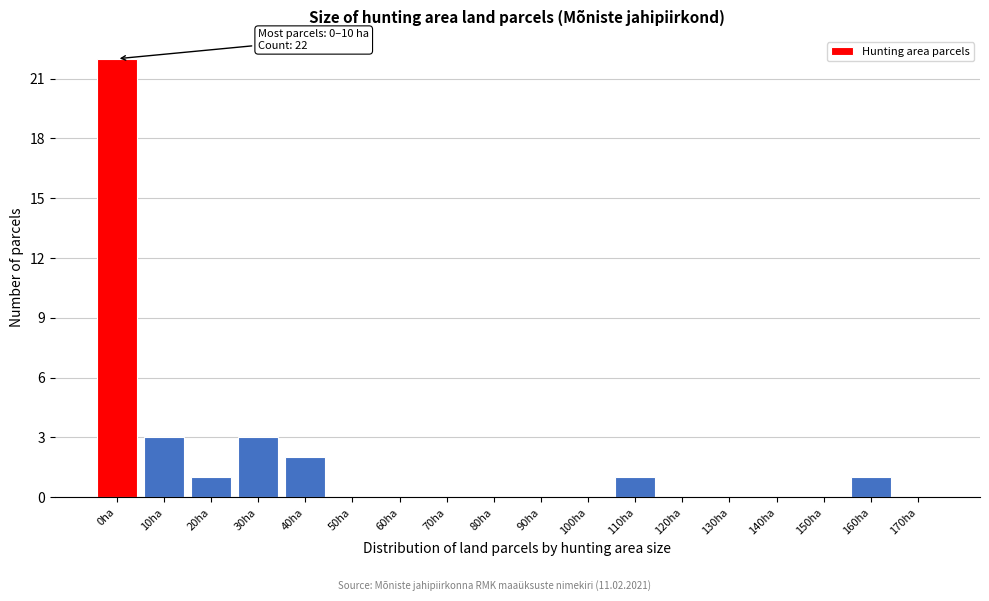

Reading right to left, list all the values displayed in this chart.

170ha=0	160ha=1	150ha=0	140ha=0	130ha=0	120ha=0	110ha=1	100ha=0	90ha=0	80ha=0	70ha=0	60ha=0	50ha=0	40ha=2	30ha=3	20ha=1	10ha=3	0ha=22